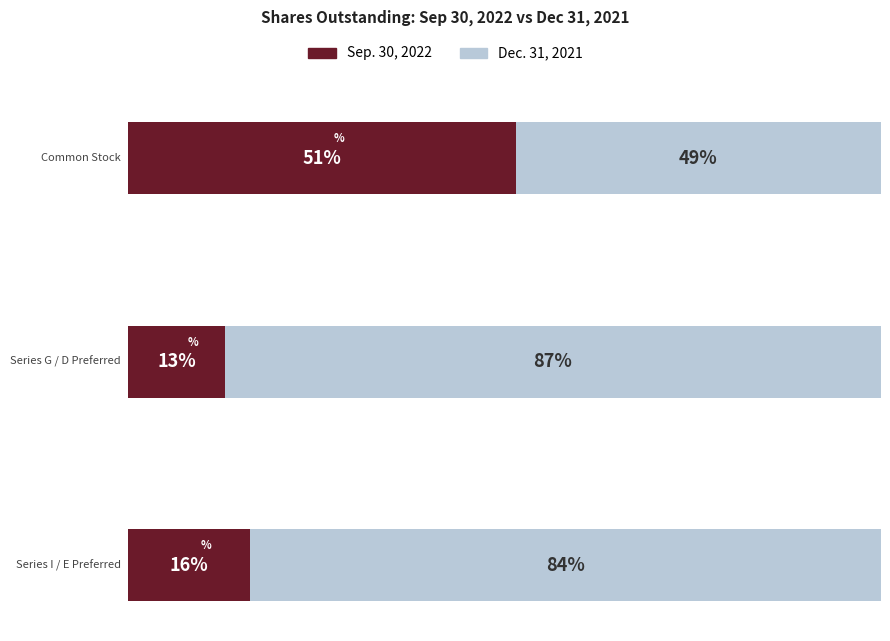

Is it true that Sep. 30, 2022 equals 8390775 at Common Stock Shares Outstanding?

False